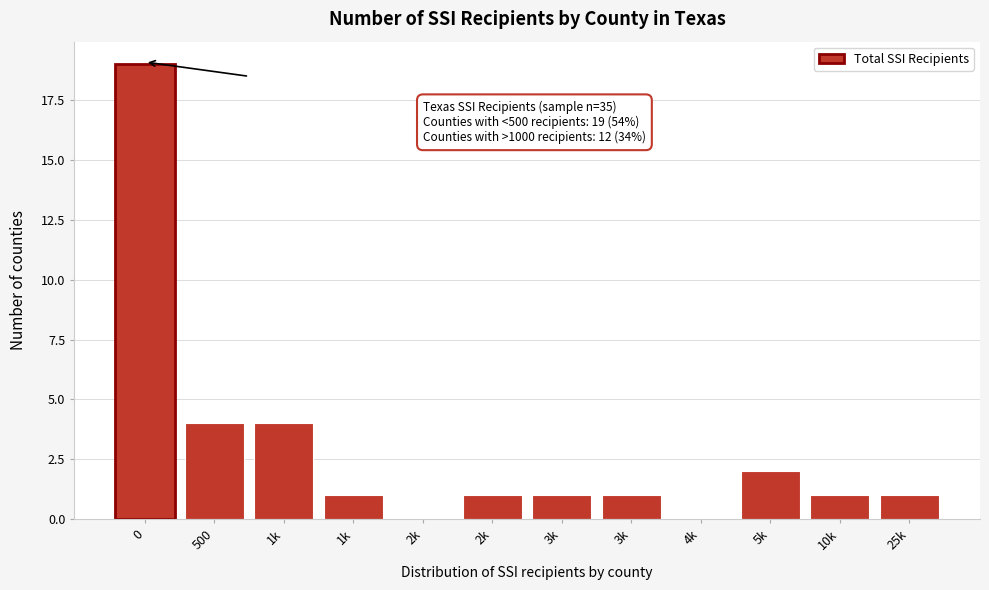

Are the bars horizontal?

No